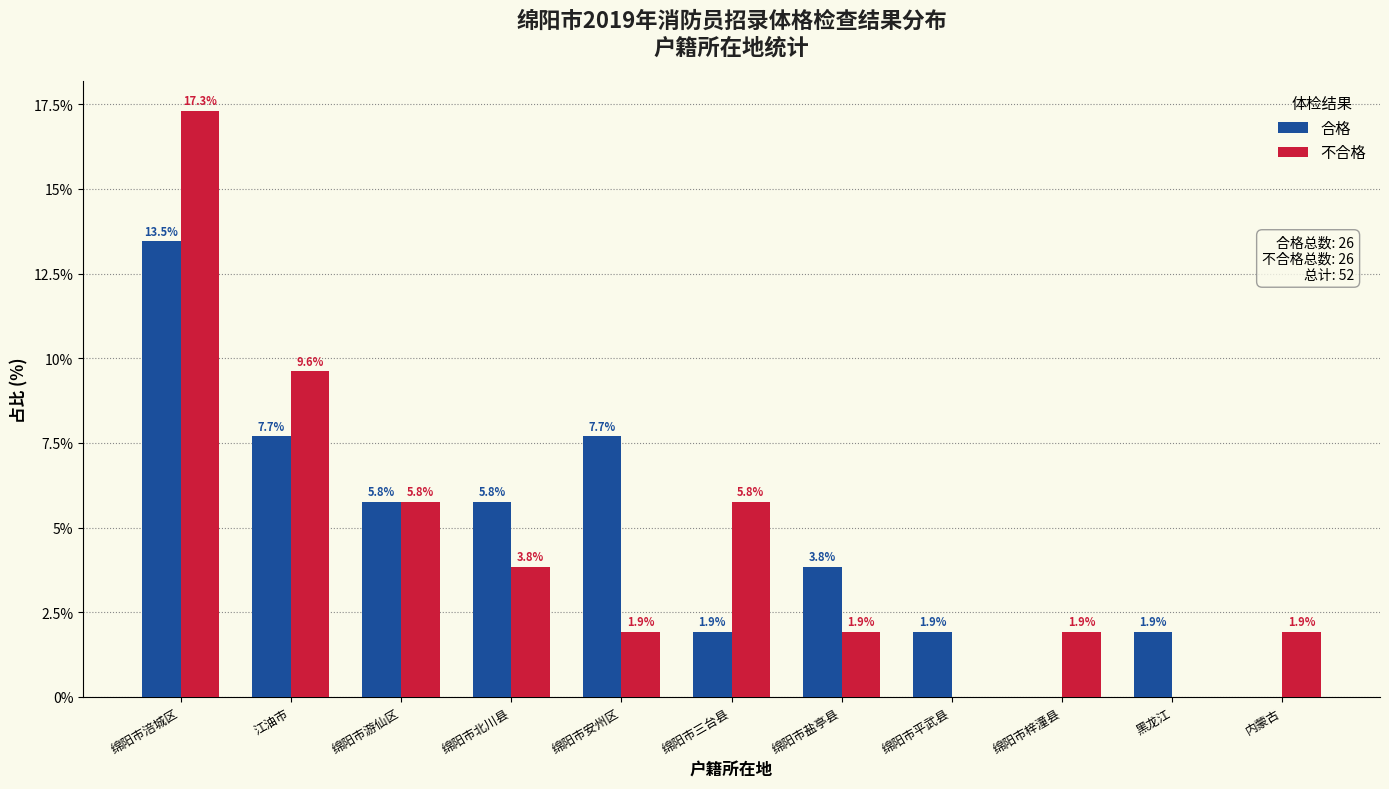

Reading left to right, list all the values displayed in this chart.

合格: 绵阳市涪城区=13.5	江油市=7.7	绵阳市游仙区=5.8	绵阳市北川县=5.8	绵阳市安州区=7.7	绵阳市三台县=1.9	绵阳市盐亭县=3.8	绵阳市平武县=1.9	绵阳市梓潼县=0.0	黑龙江=1.9	内蒙古=0.0
不合格: 绵阳市涪城区=17.3	江油市=9.6	绵阳市游仙区=5.8	绵阳市北川县=3.8	绵阳市安州区=1.9	绵阳市三台县=5.8	绵阳市盐亭县=1.9	绵阳市平武县=0.0	绵阳市梓潼县=1.9	黑龙江=0.0	内蒙古=1.9